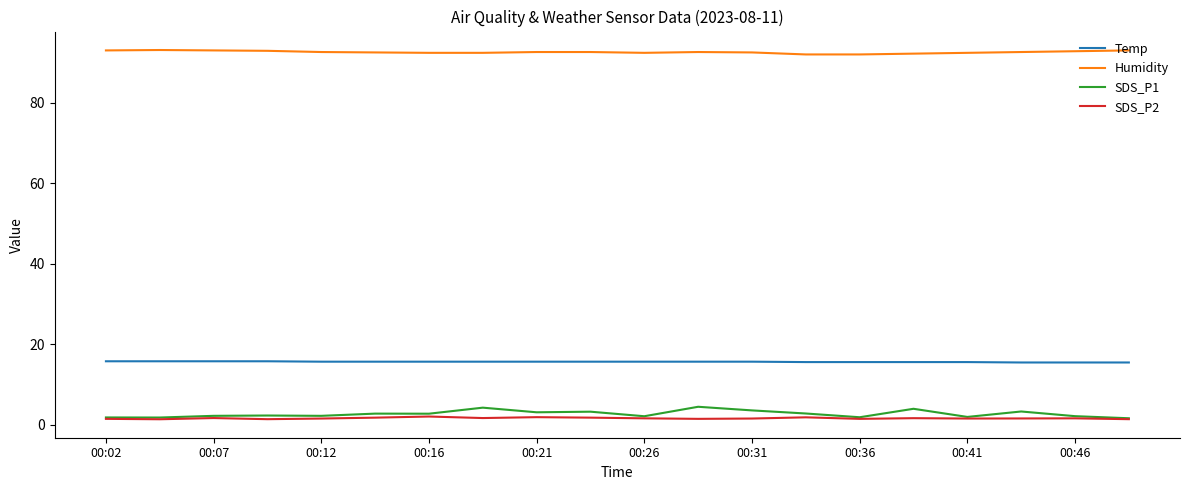

True or false: SDS_P2 and Humidity intersect in this chart.

False